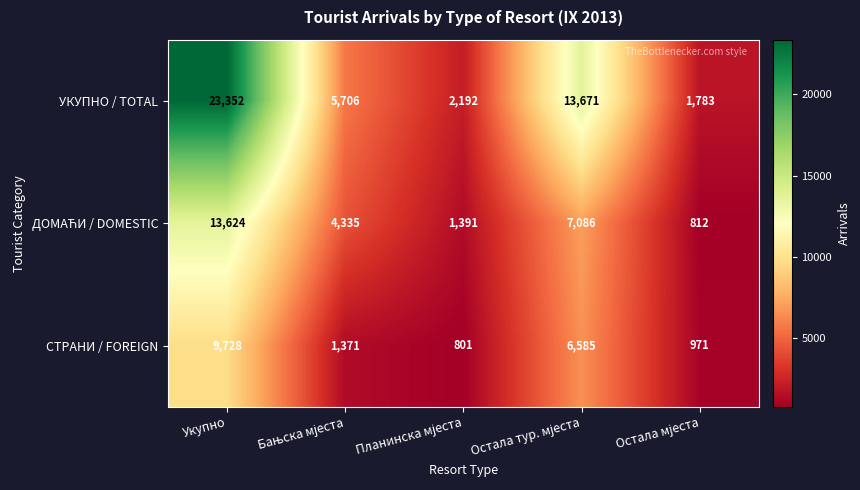

Which series has the largest range (max minus min)?

УКУПНО / TOTAL